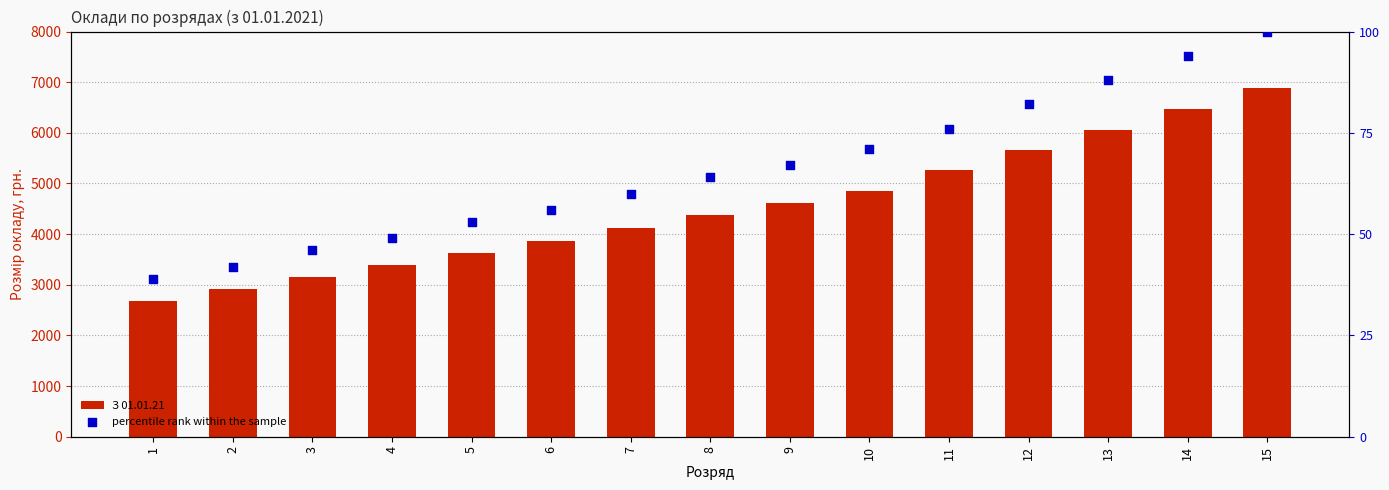

Which series has the largest total across all categories?

З 01.01.21